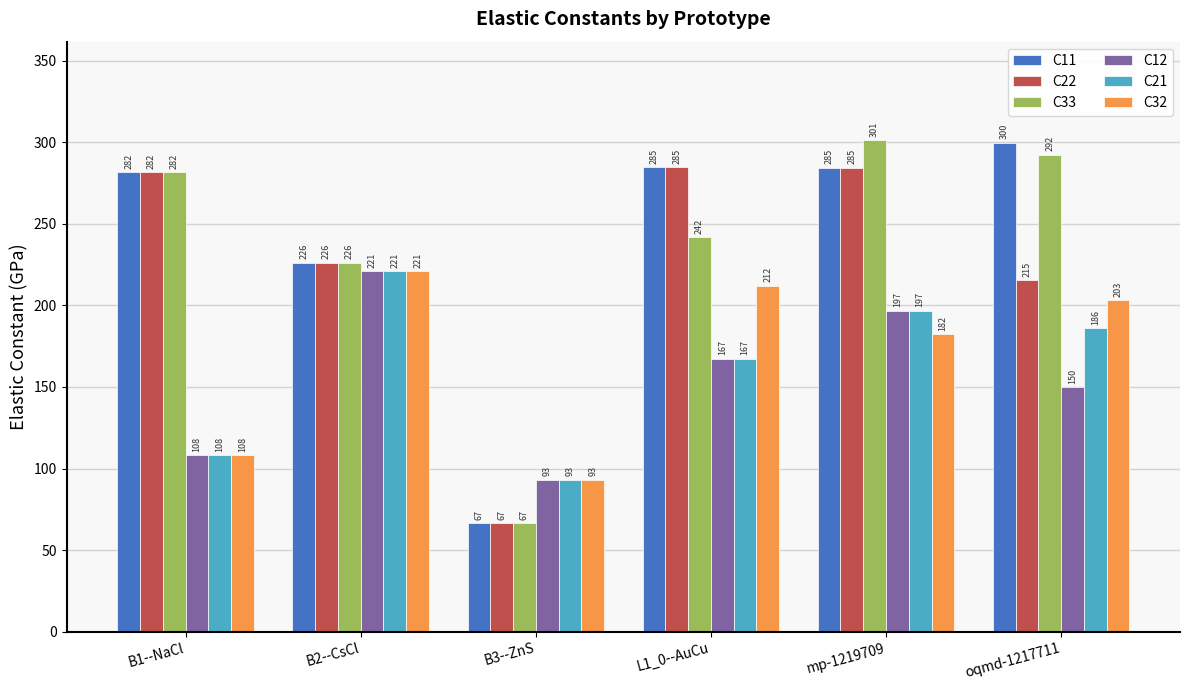

What is the smallest value displayed?

66.7